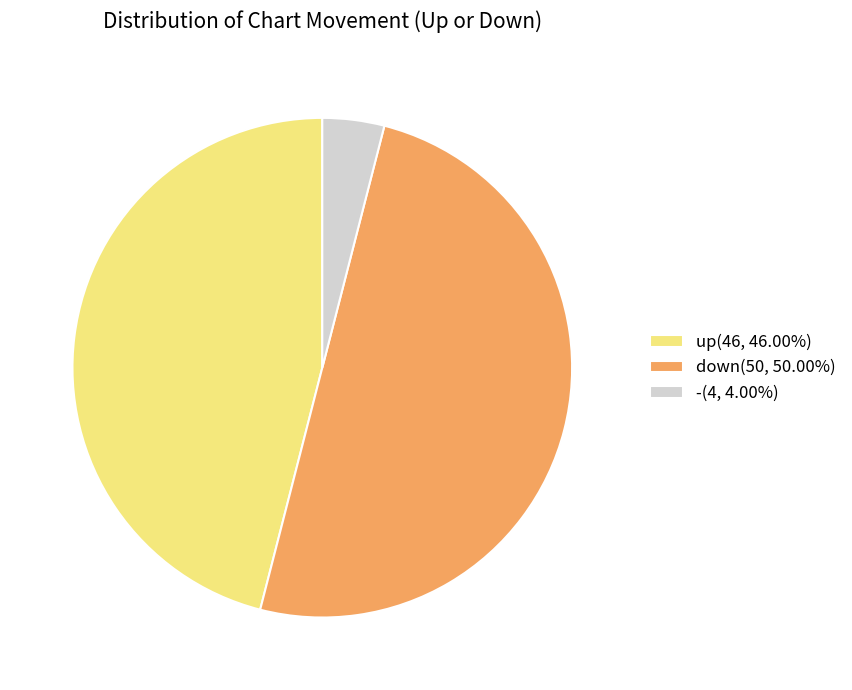

Count the number of slices in the pie.

3